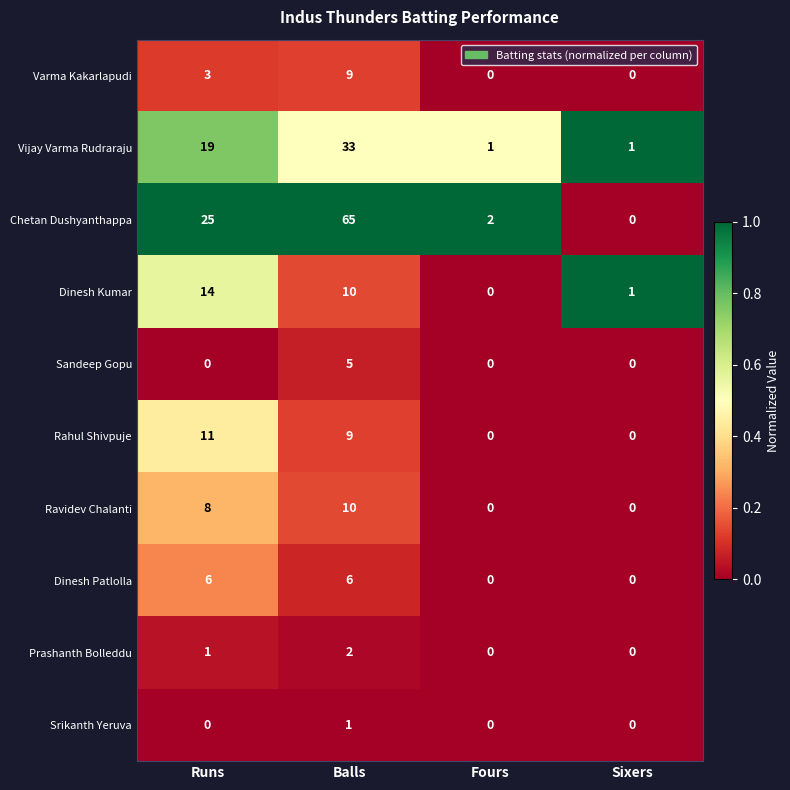

What is the difference between the highest and lowest values at Balls?

64